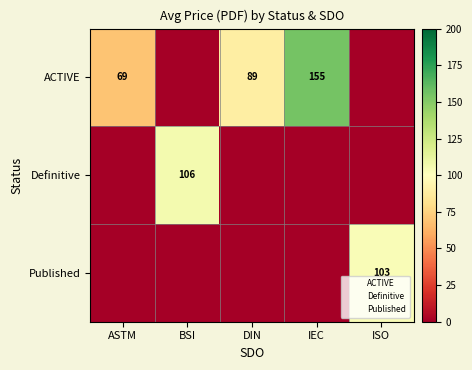

Is it true that Published equals 52 at ISO?

False